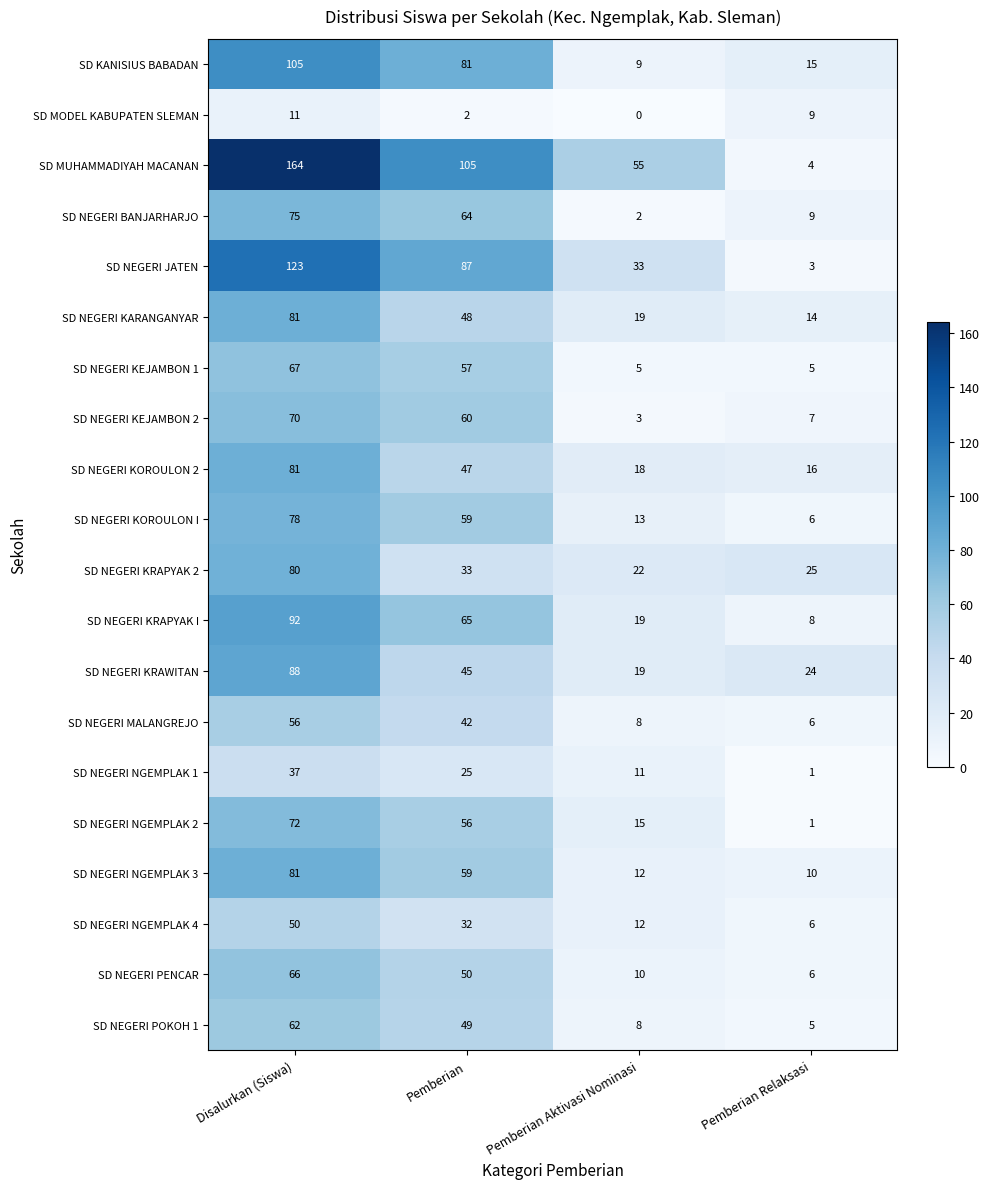

Where is SD NEGERI KRAPYAK I nearest to the value 50?

Pemberian